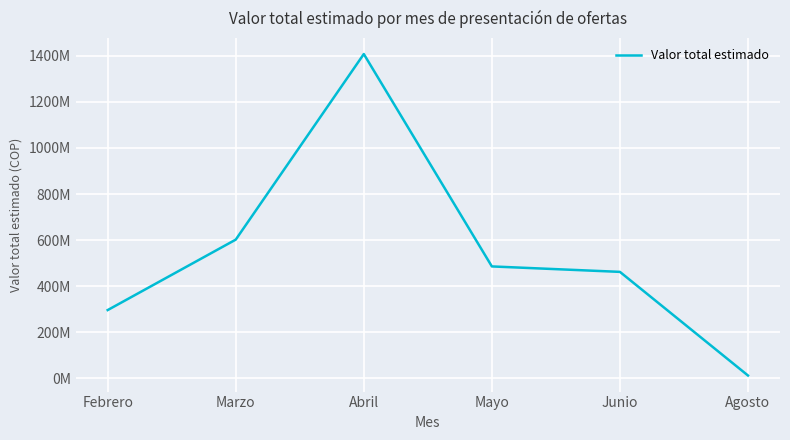

The chart shows a value of 485193000 at Mayo. True or false?

True